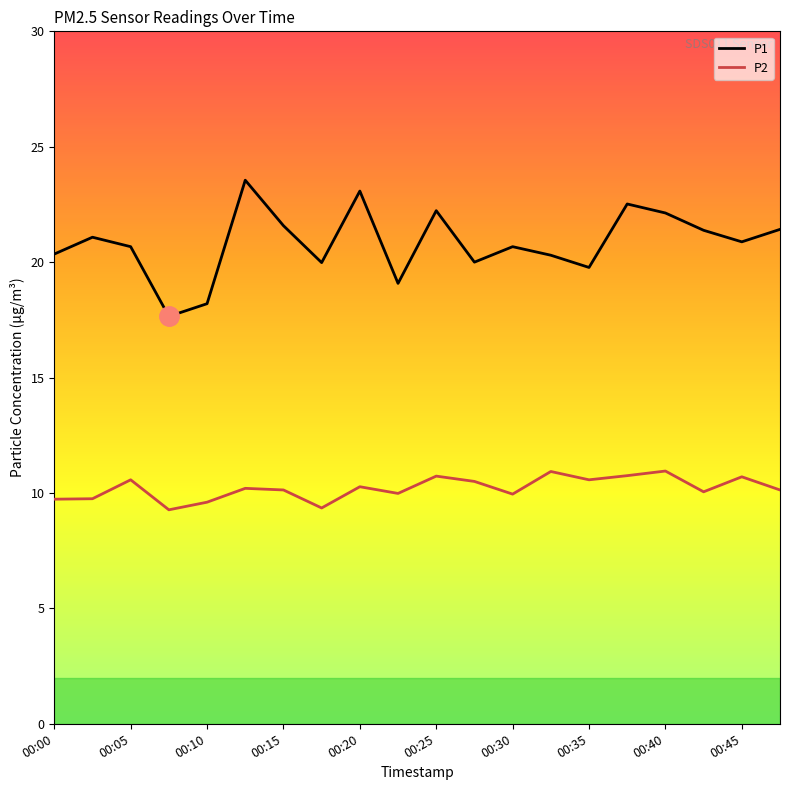

What is the difference between the maximum and minimum values in the P1 series?

5.9